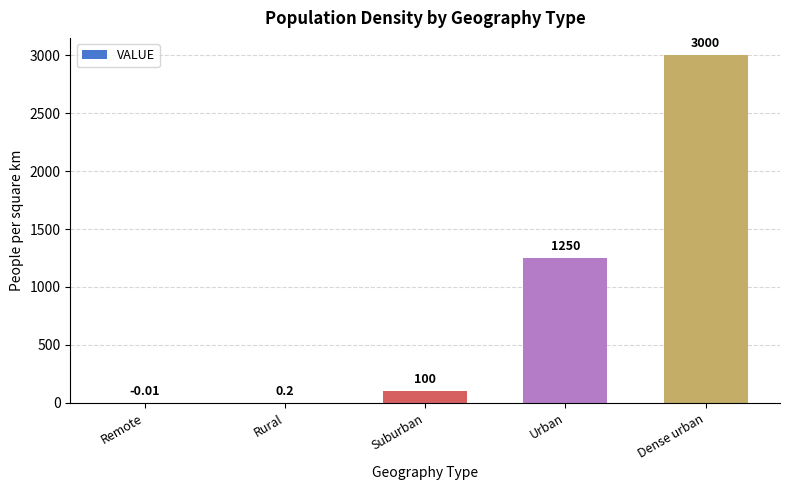

What is the change in value from Remote to Suburban?

+100.0